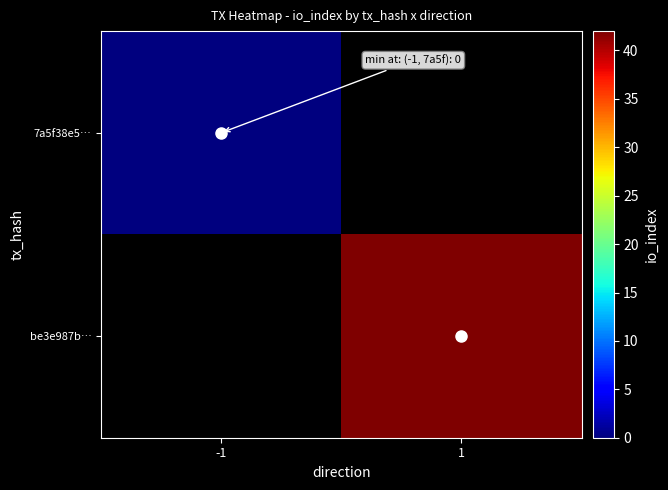

Which label corresponds to the largest value in the chart?

1